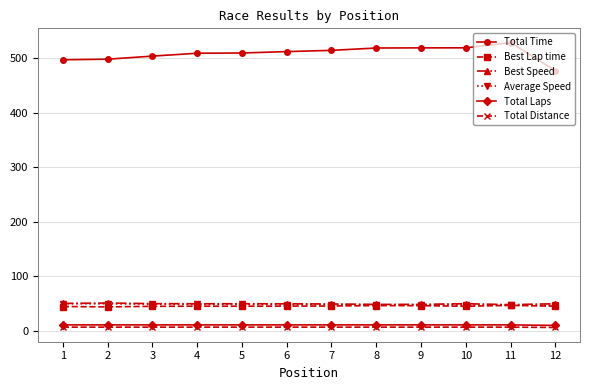

Which series has the widest spread of values?

Total Time